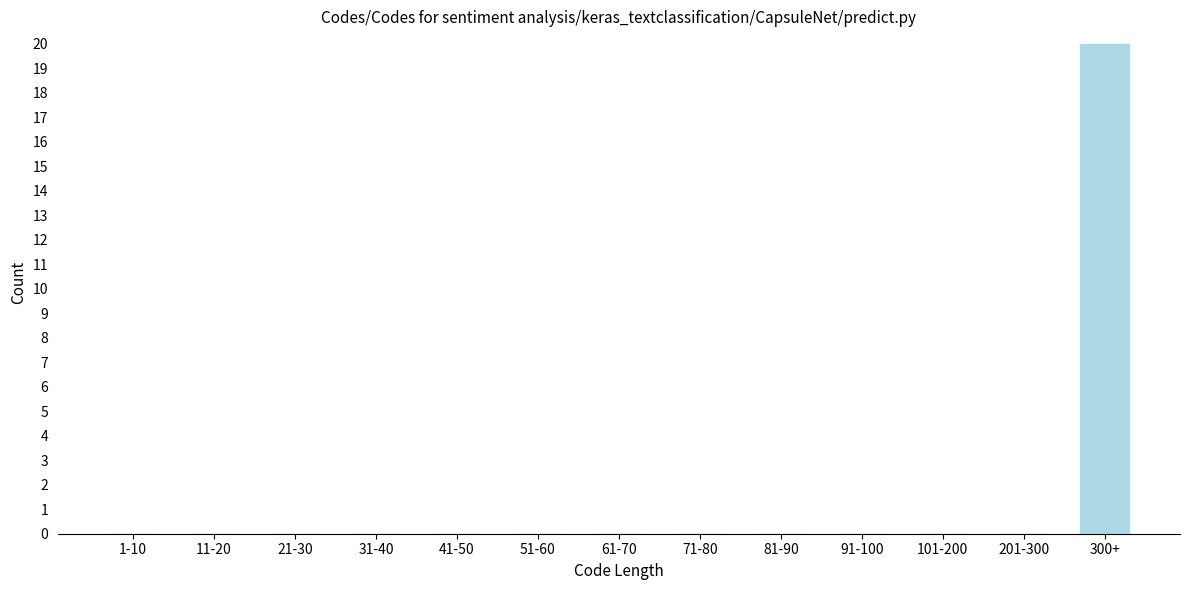

Reading left to right, what are all the values shown in this chart?

1-10=0	11-20=0	21-30=0	31-40=0	41-50=0	51-60=0	61-70=0	71-80=0	81-90=0	91-100=0	101-200=0	201-300=0	300+=20